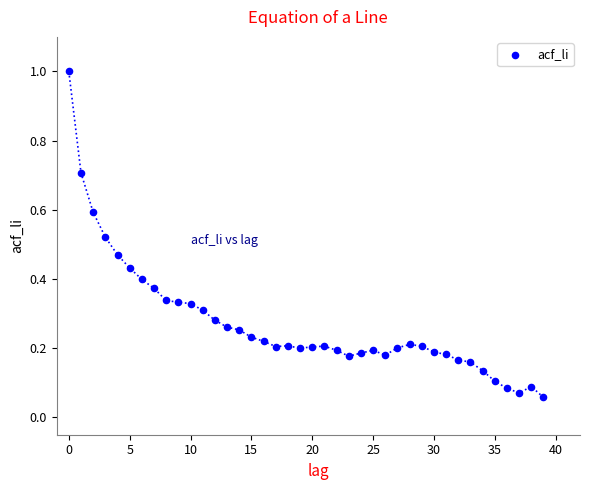

What is the range of Y values (max minus min)?

0.9